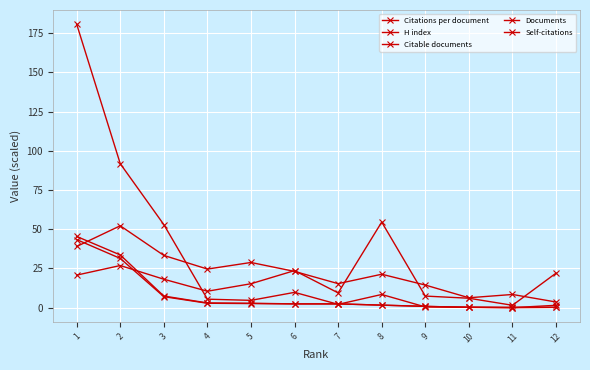

What is the value of the H index point at the 4th from the left?

24.6